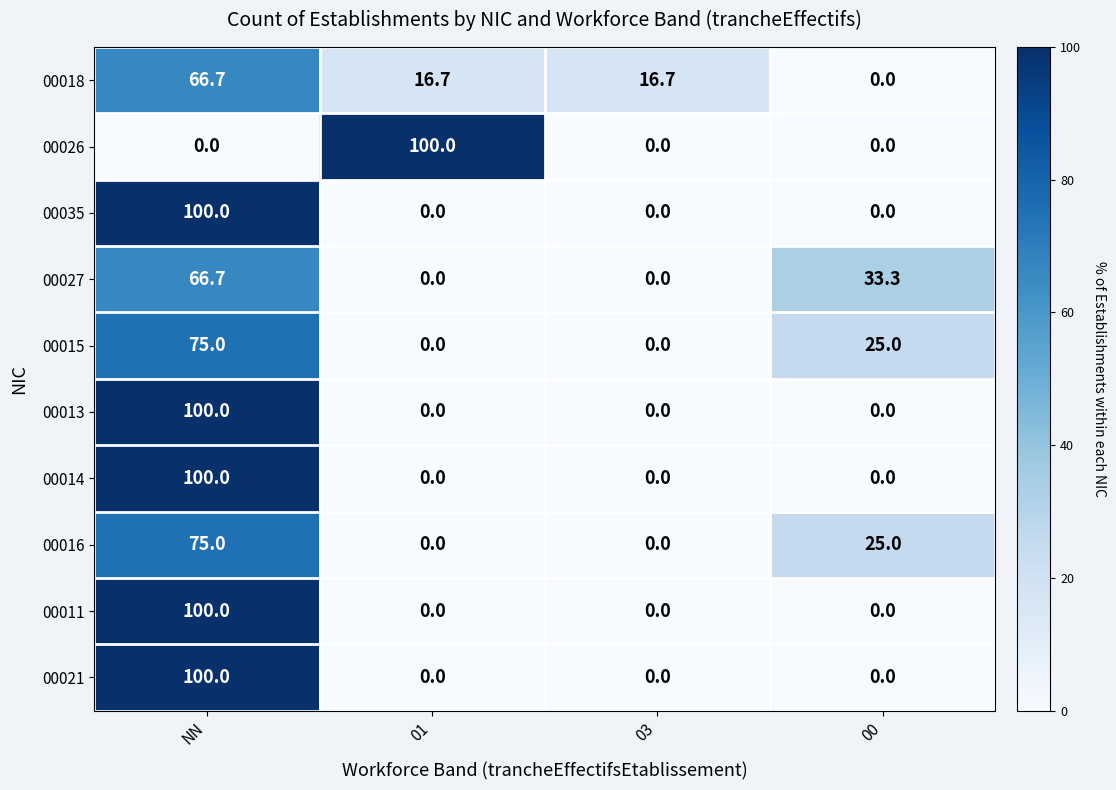

What is the difference between the maximum and minimum values in the 00035 series?

100.0